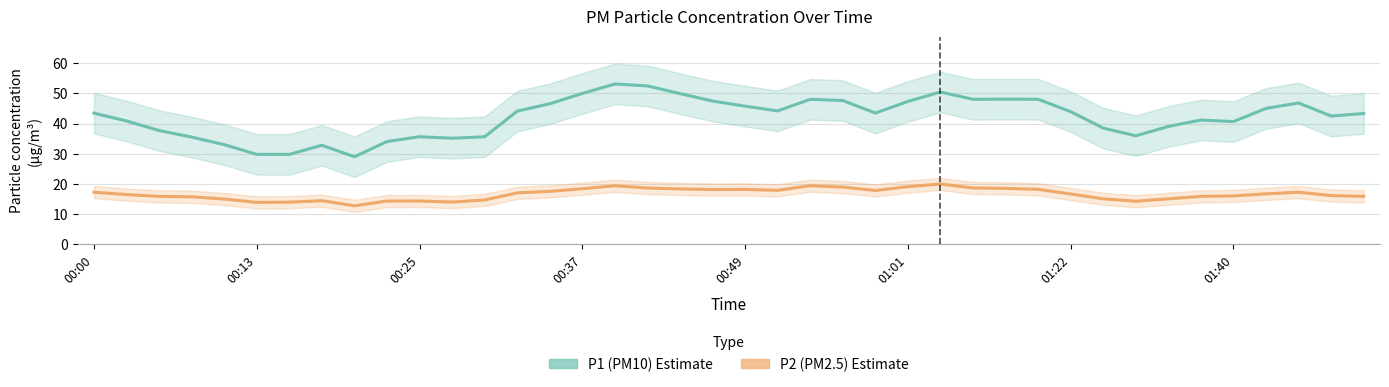

Rank the series at 00:49 from highest to lowest value.

P1 (PM10), P2 (PM2.5)